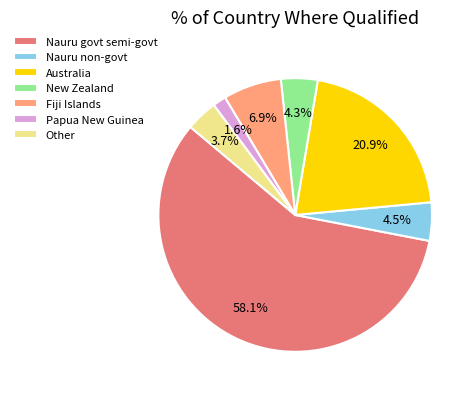

Which has a higher value, Australia or Nauru non-govt?

Australia